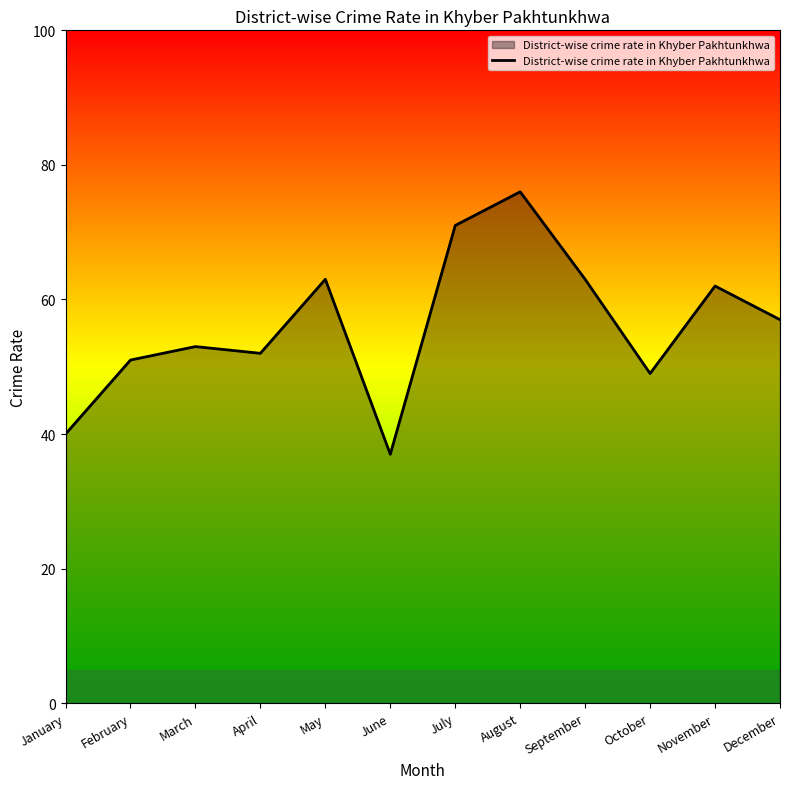

Reading left to right, transcribe all the data shown in this chart.

40	51	53	52	63	37	71	76	63	49	62	57